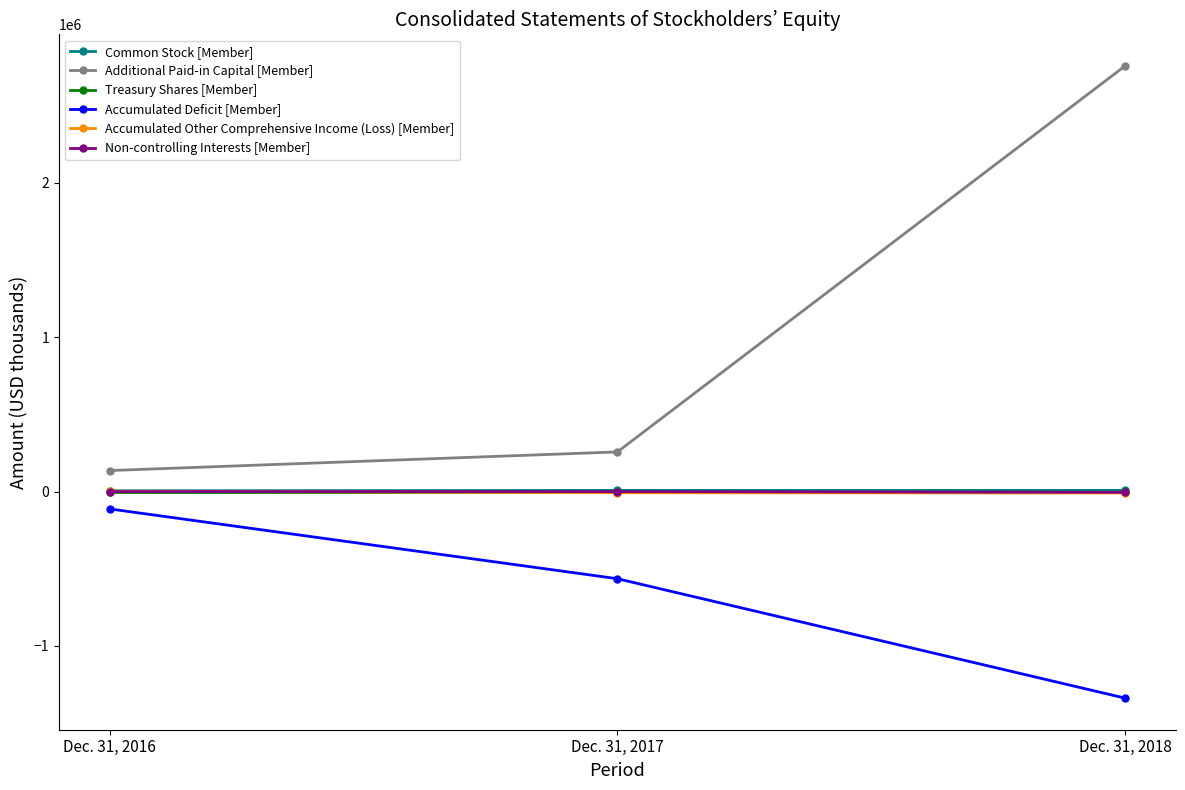

List the labels in order of Accumulated Other Comprehensive Income (Loss) [Member] value, smallest first.

Dec. 31, 2018, Dec. 31, 2017, Dec. 31, 2016